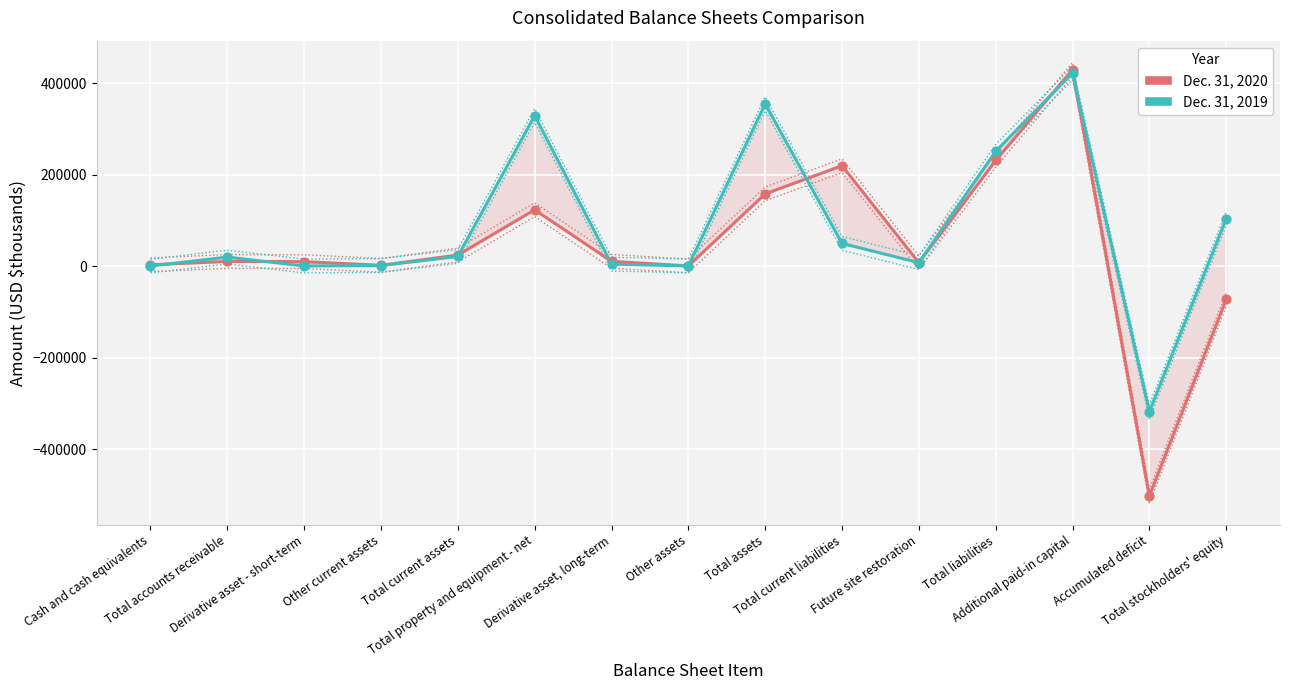

At how many categories does at least one series exceed -293435?

14